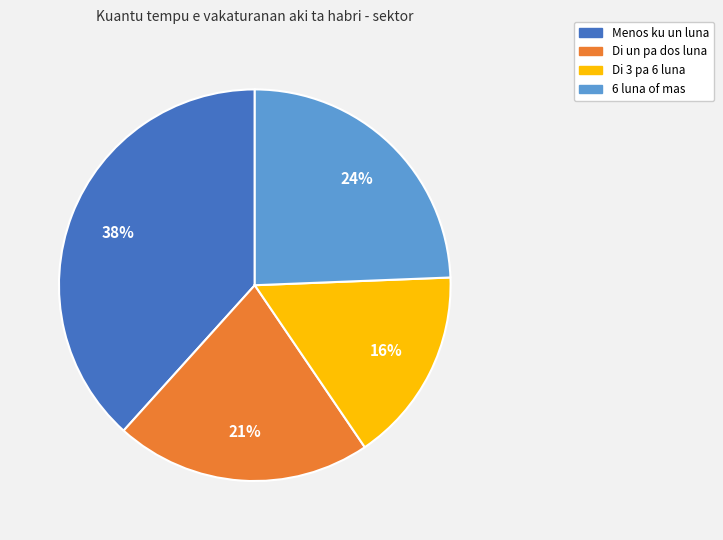

Is there a majority slice in this chart?

No